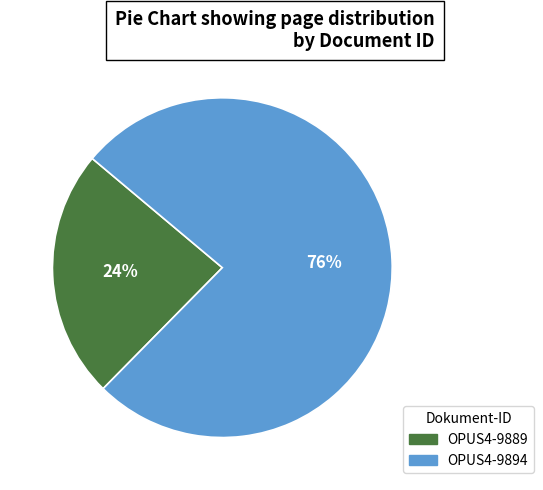

Which slice is the smallest?

OPUS4-9889